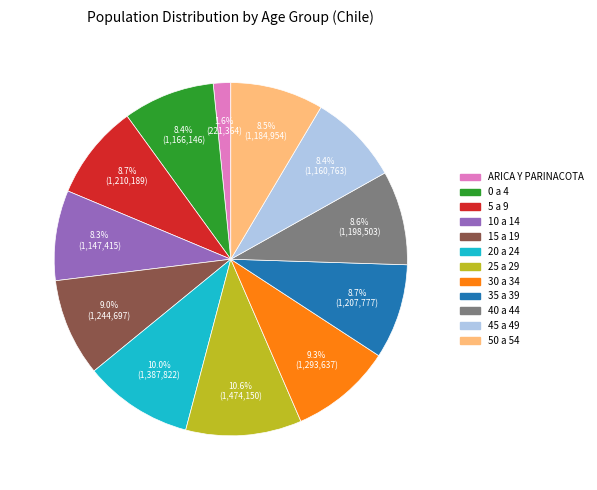

True or false: 50 a 54 accounts for 1% of the total.

False